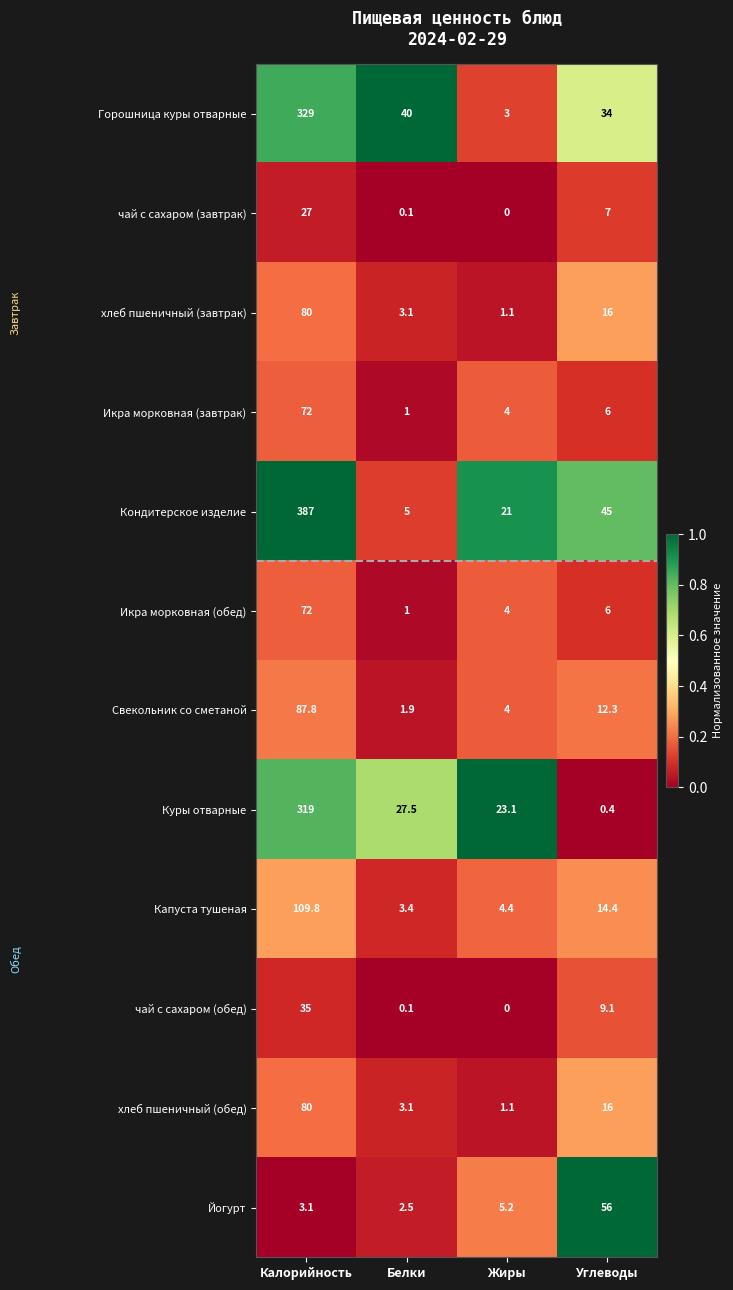

The value of Горошница куры отварные at Белки is 40.0. True or false?

True